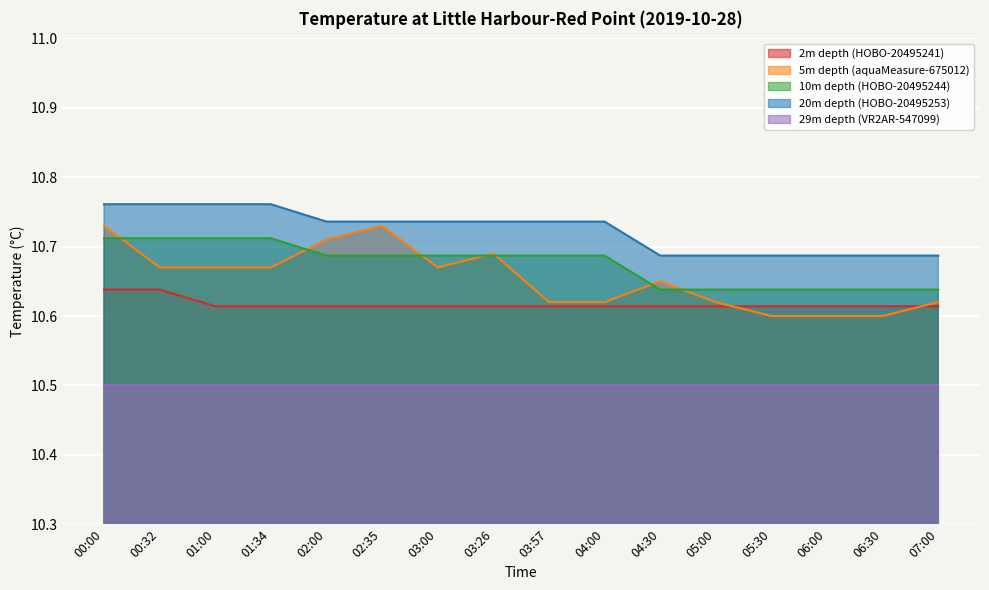

What is the total value across all series at 00:32?

42.8